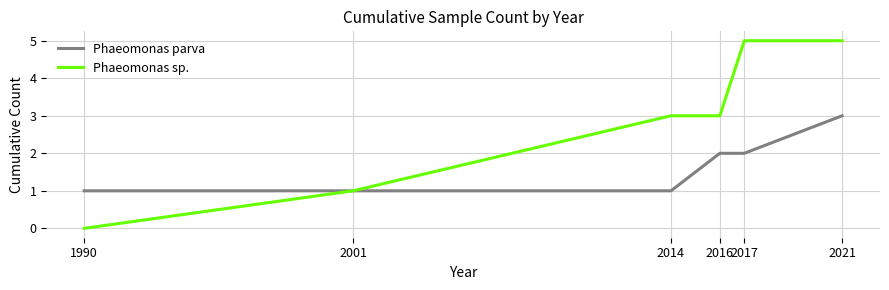

What is the maximum value for Phaeomonas parva?

3